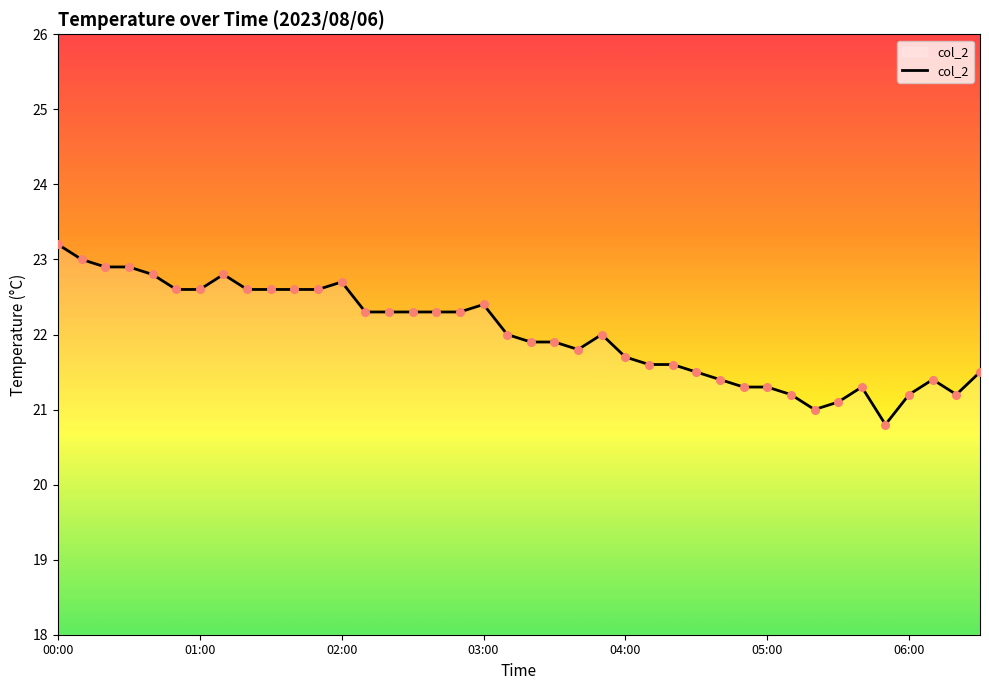

What is the difference between the maximum and minimum values?

2.4